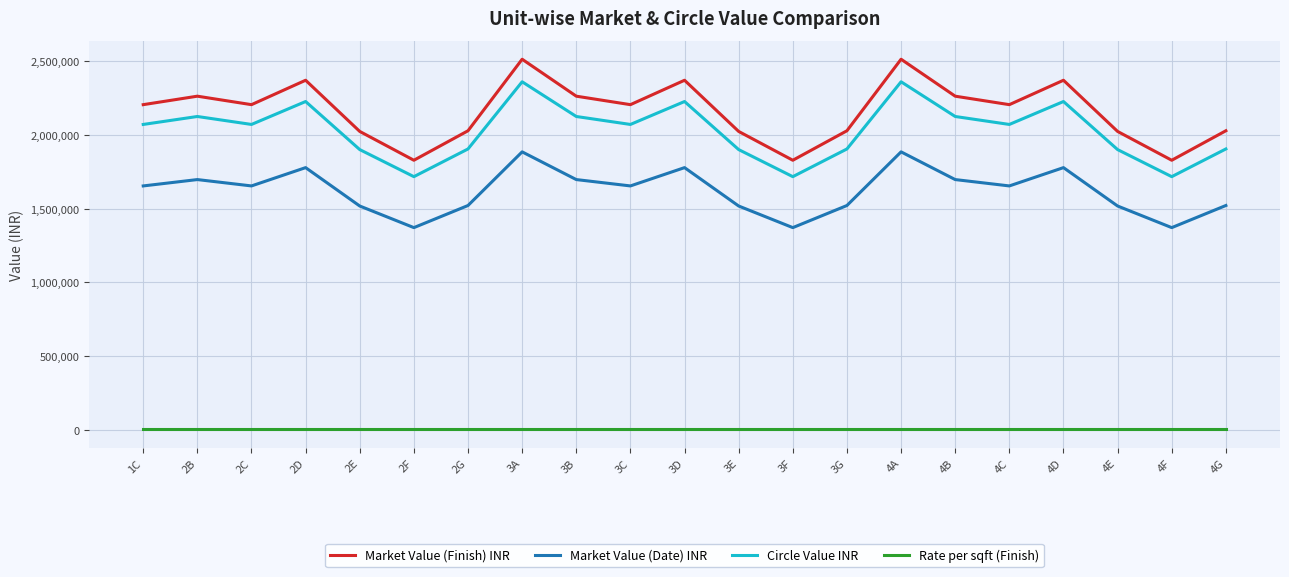

What is the difference between the second highest and second lowest values in the Market Value (Date) INR series?

514050